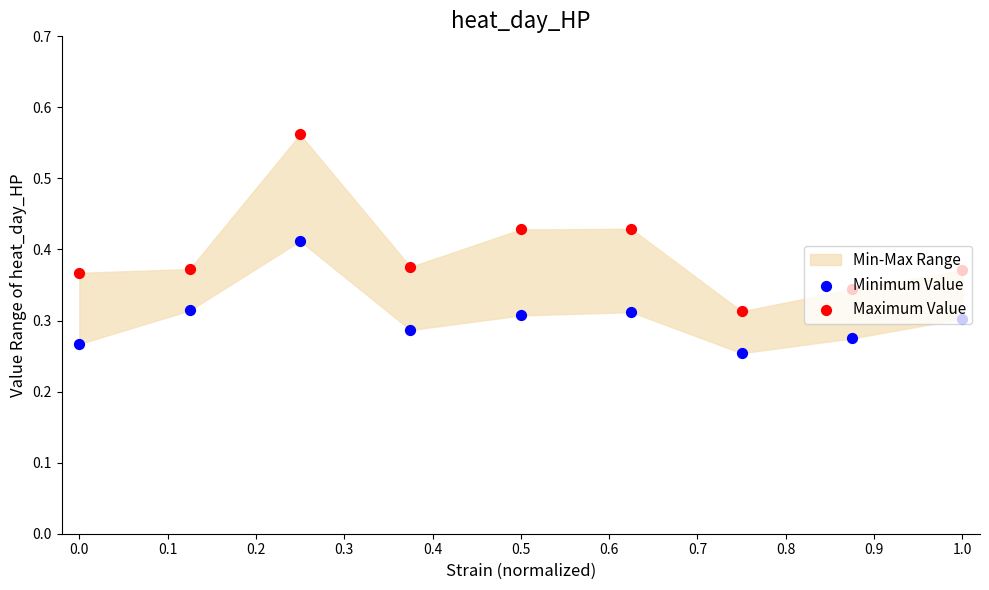

Which series reaches the maximum Y coordinate?

Maximum Value